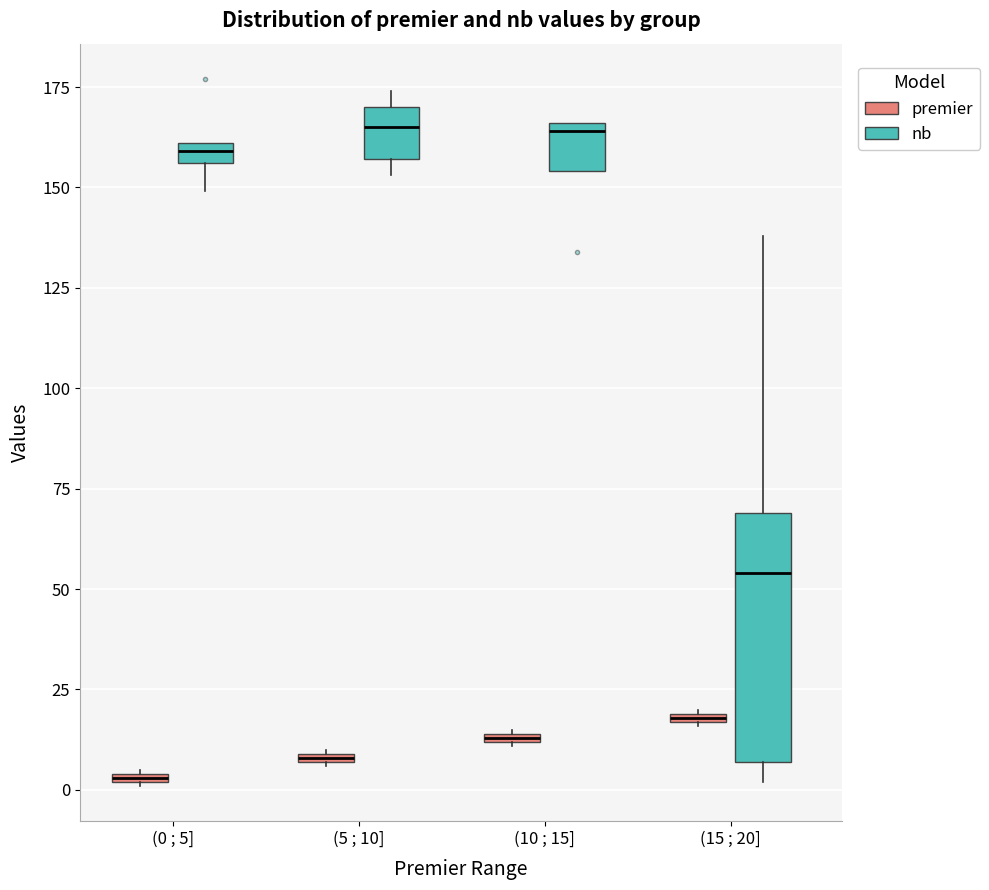

Which box is the tallest, from its lower edge to its upper edge?

(15 ; 20] (nb)